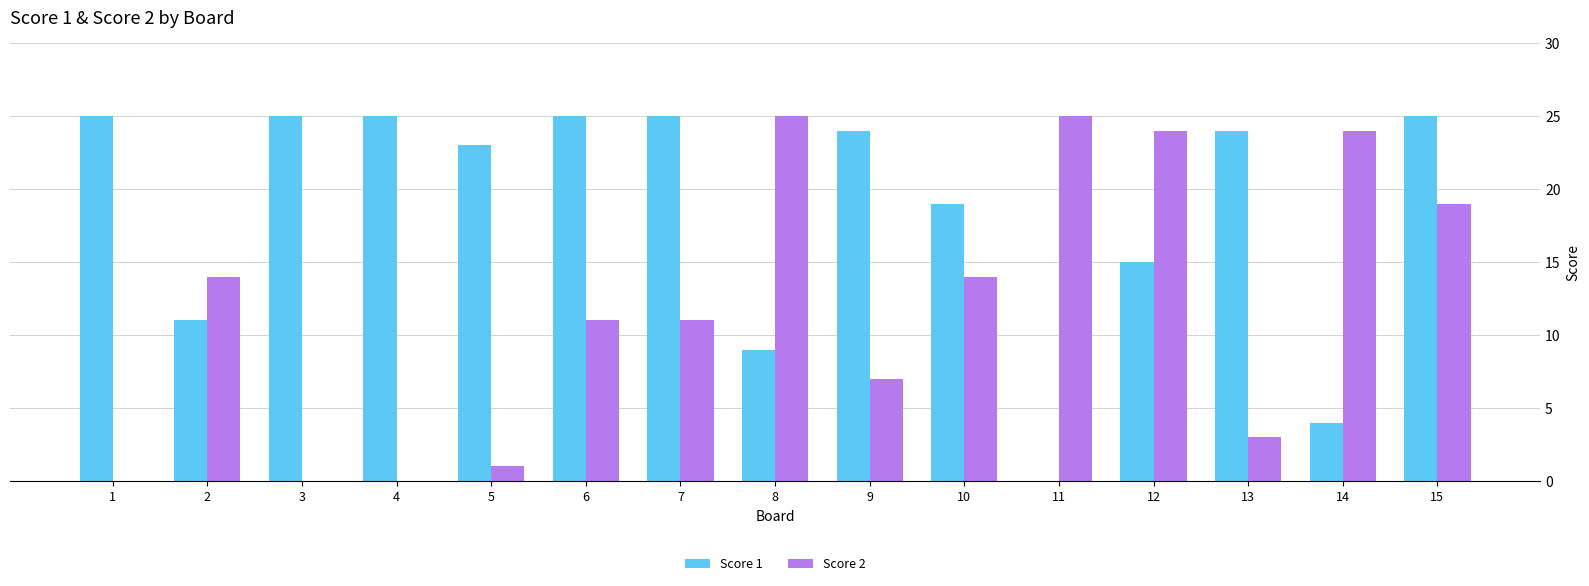

What is the sum of all Score 1 values?

279